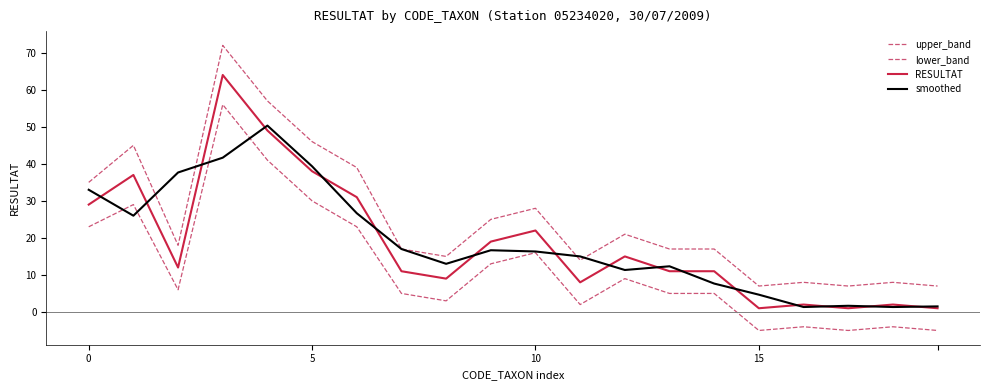

At how many categories does at least one series exceed 34?

7